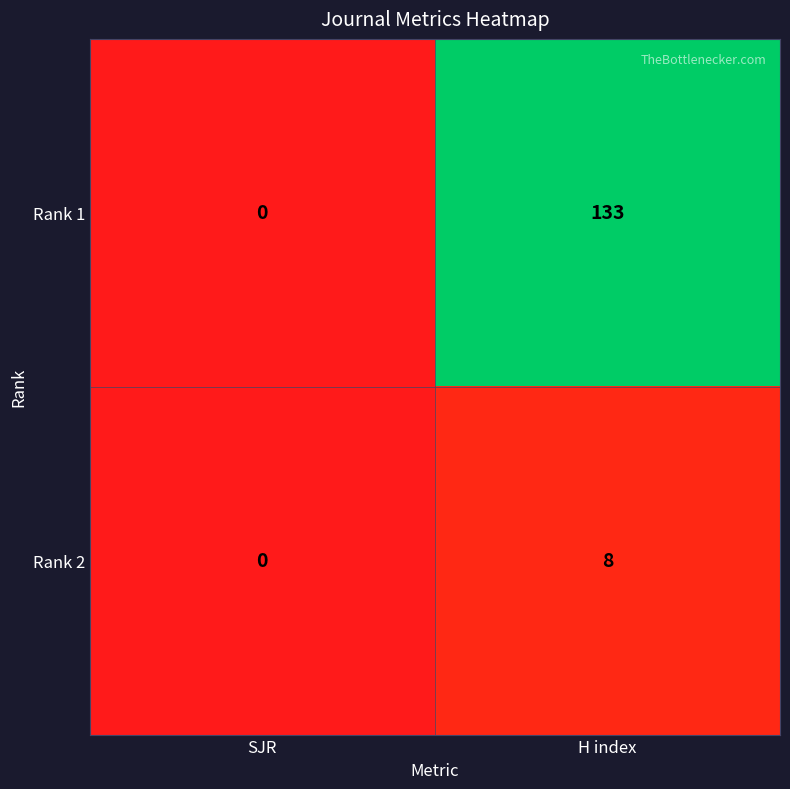

Reading left to right, list all the values displayed in this chart.

Rank 1: 0	133
Rank 2: 0	8